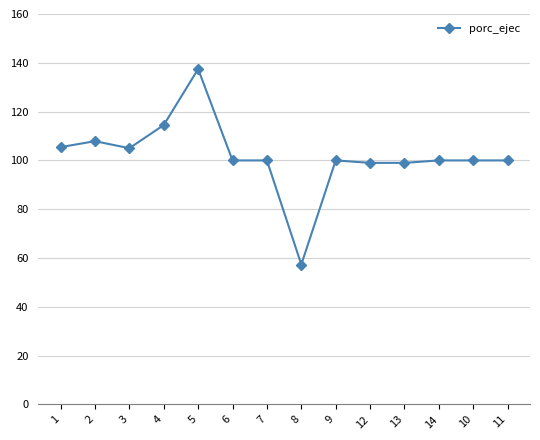

What is the difference between the maximum and minimum values?

80.1